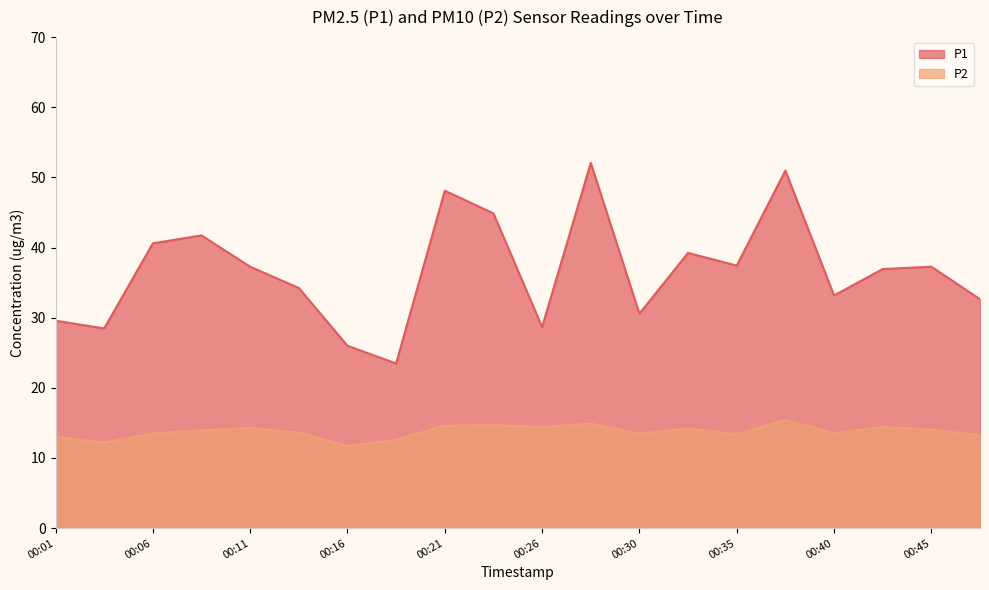

What is the value of the P1 point at the 3rd from the left?

40.6